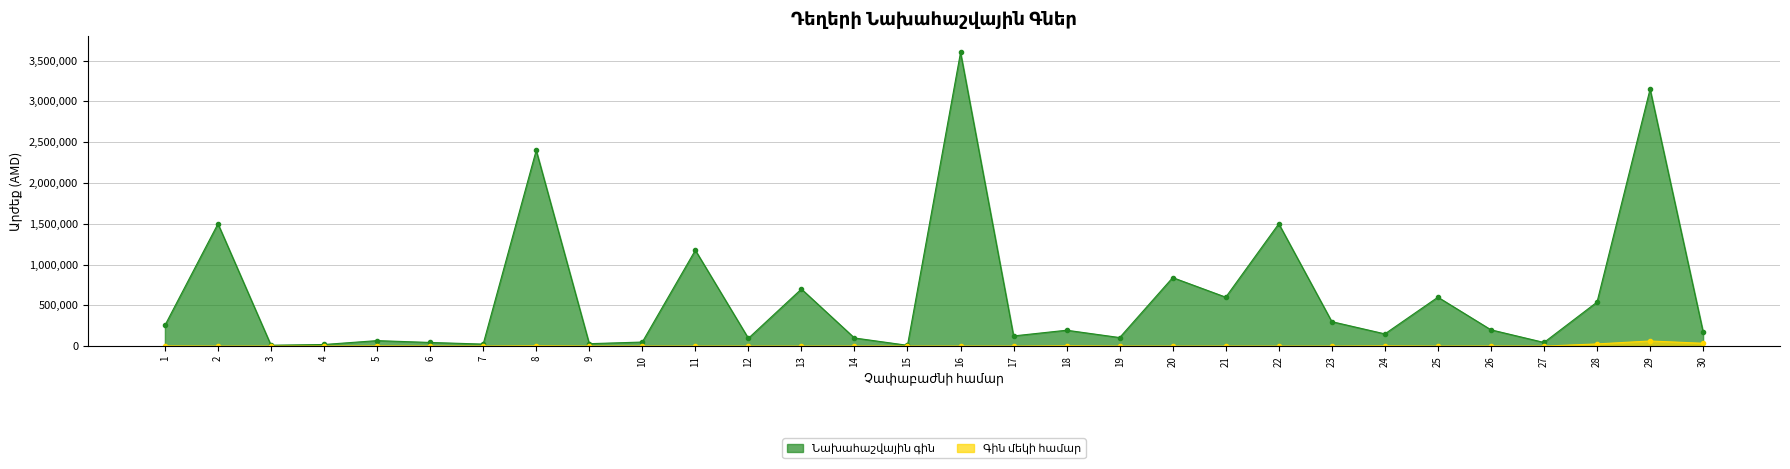

What is the minimum value for Գին մեկի համար?

50